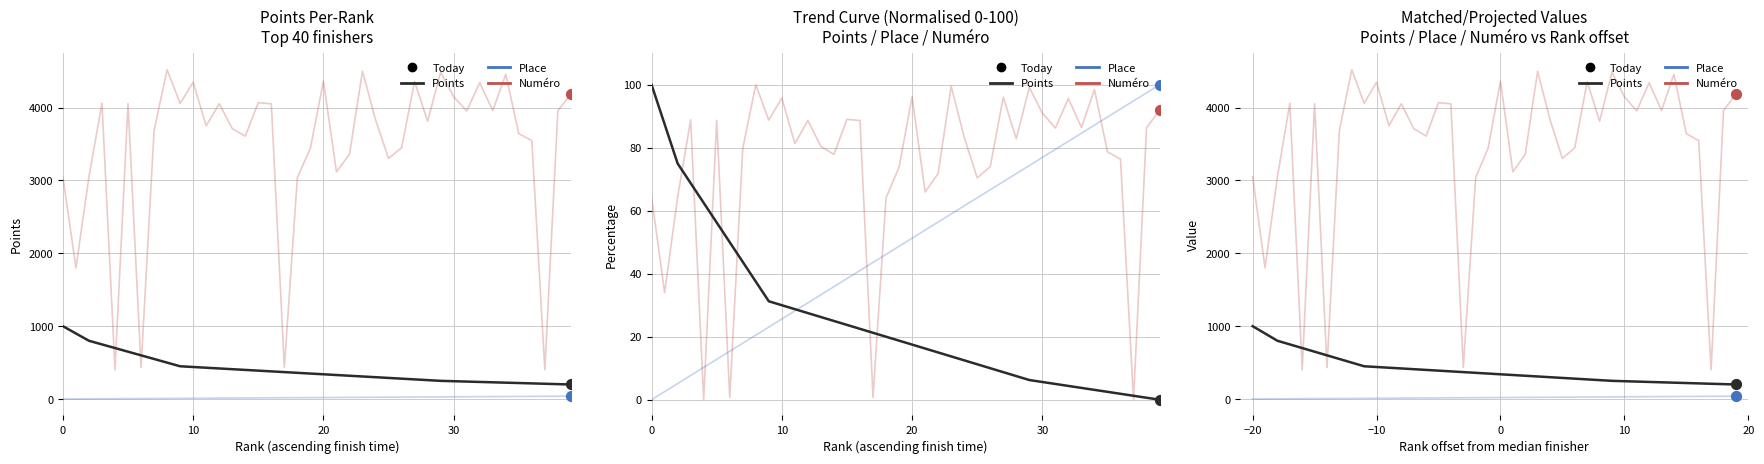

Which series contains the highest Y value?

Numéro